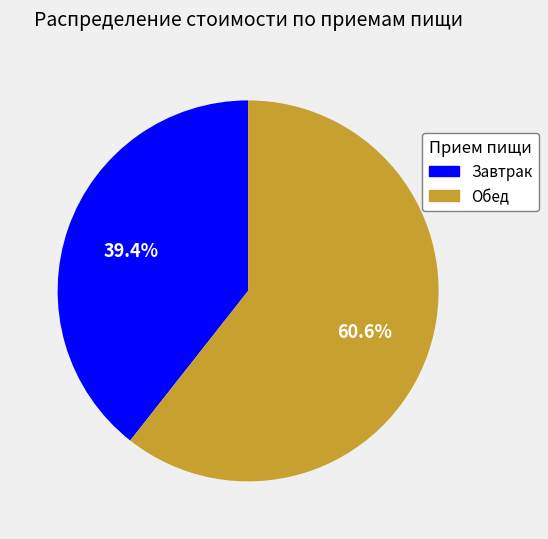

Rank the categories by value from highest to lowest.

Обед, Завтрак